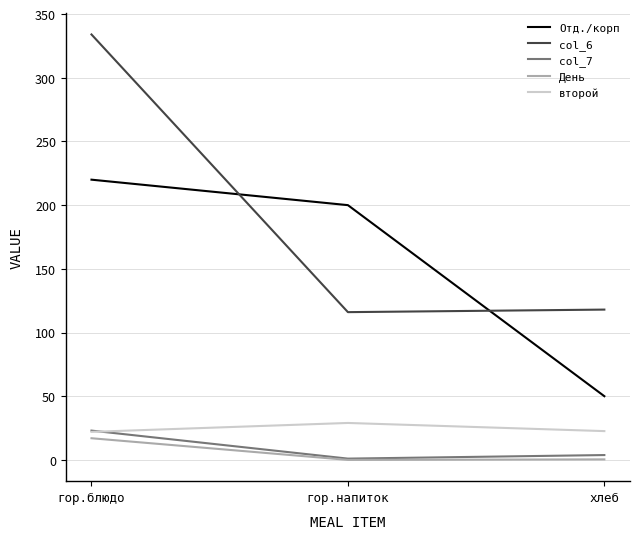

The value of col_7 at хлеб is 3.8. True or false?

True